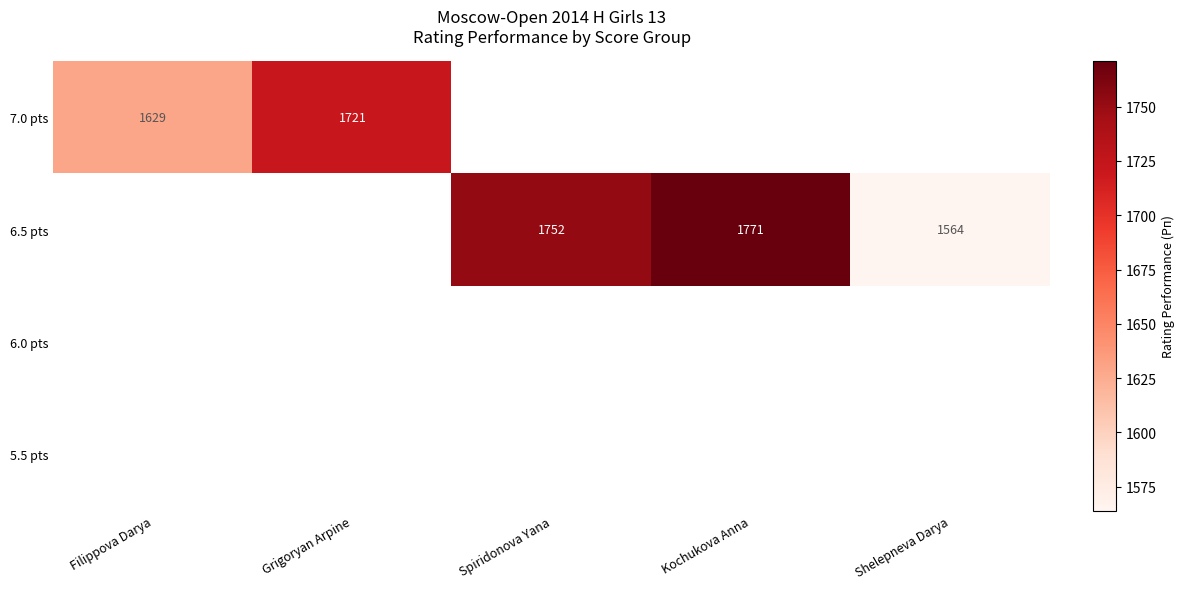

Is it true that 7.0 pts equals 801 at Grigoryan Arpine?

False